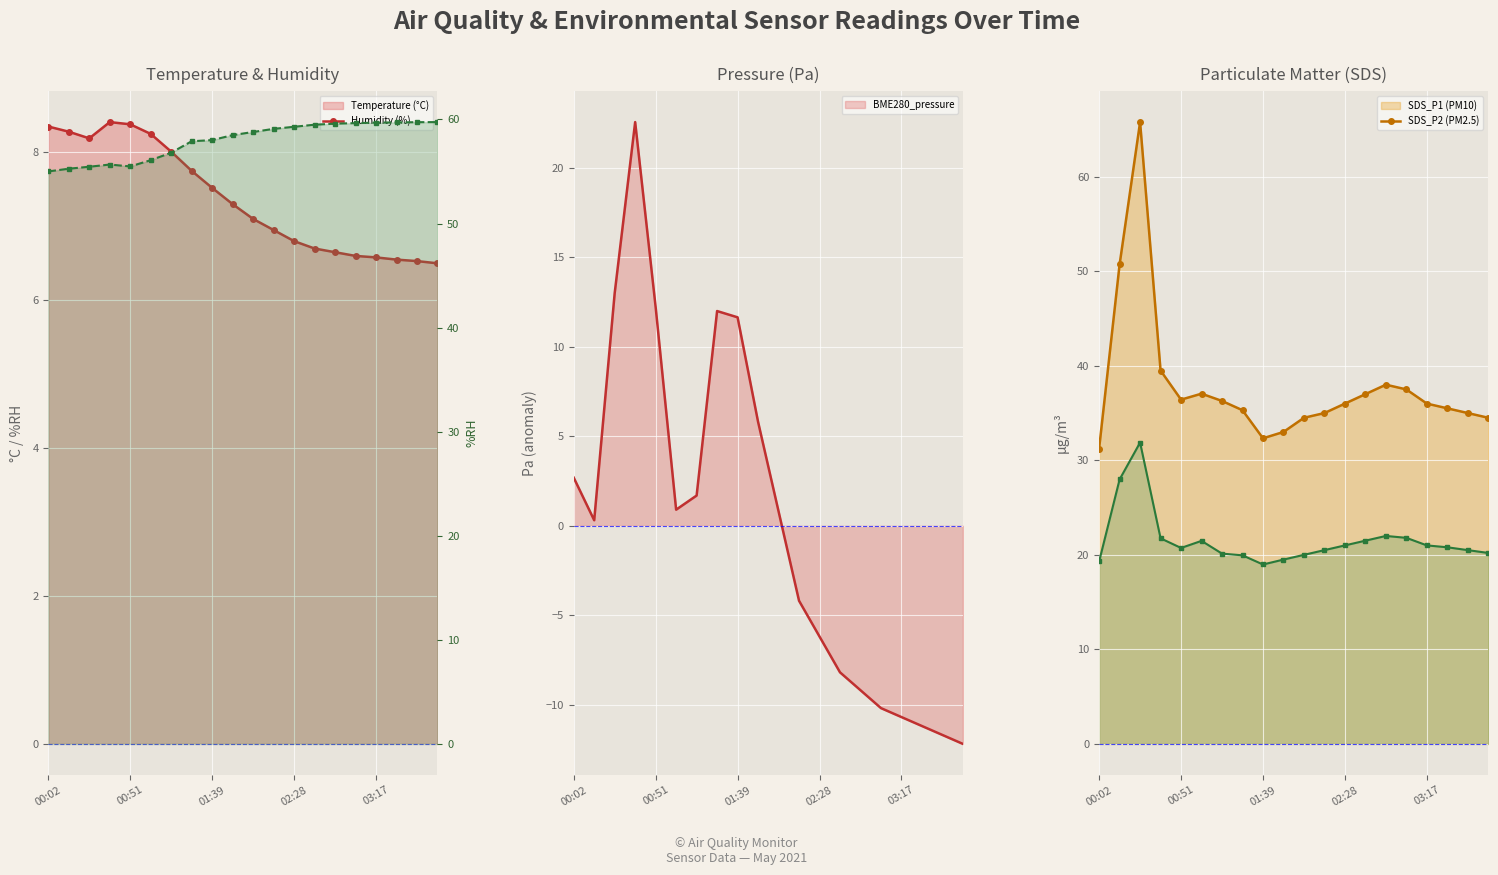

What is the lowest value of the BME280_pressure series?

-12.2